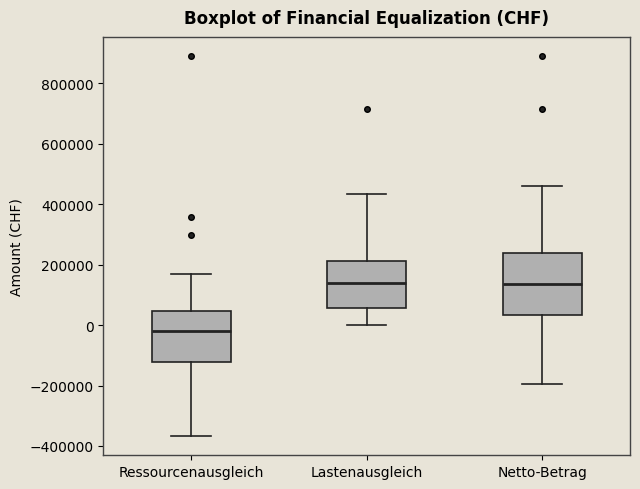

Reading left to right, transcribe this box plot: for each box, give where its median line is, the range the box spans, and where its two whiskers end, as read against the y-axis. The values are not printed on the chart, so give them approximately, as read against the axis.

Ressourcenausgleich: median -20000, box -120000 to 40000, whiskers -360000 to 160000
Lastenausgleich: median 140000, box 60000 to 220000, whiskers 0 to 440000
Netto-Betrag: median 140000, box 40000 to 240000, whiskers -200000 to 460000